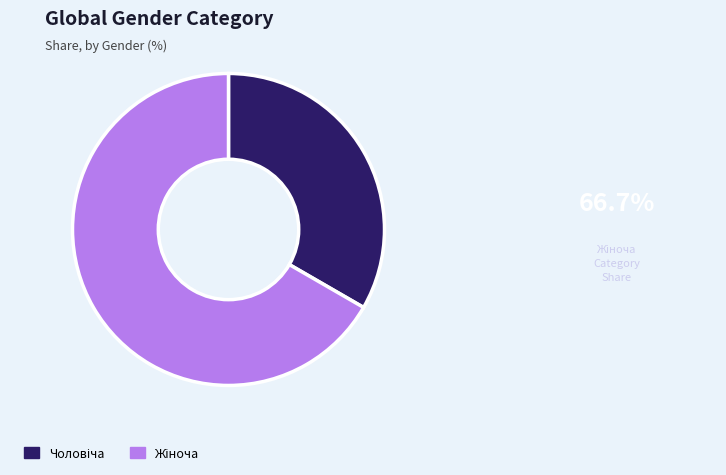

Is there a majority slice in this chart?

Yes